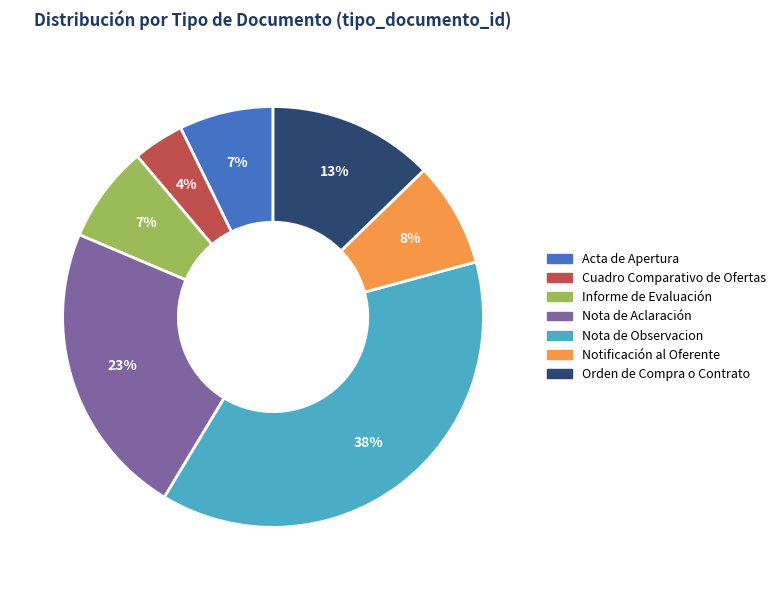

How many segments does this pie chart have?

7